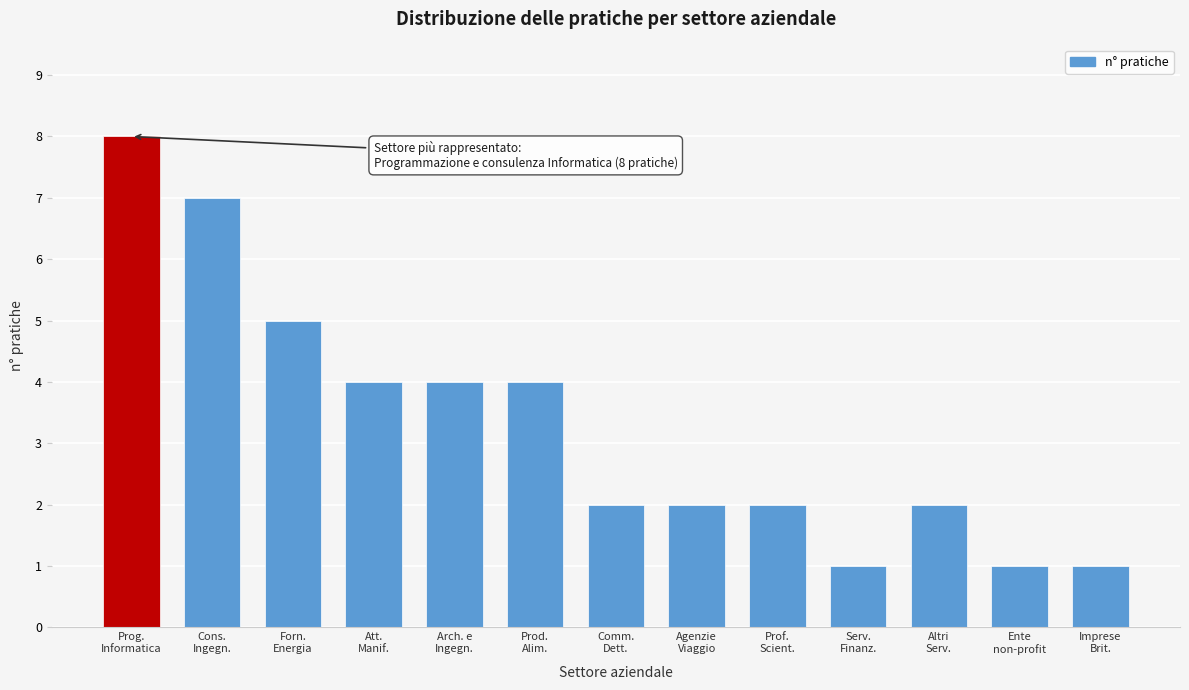

Reading right to left, extract all data points from this chart.

1	1	2	1	2	2	2	4	4	4	5	7	8